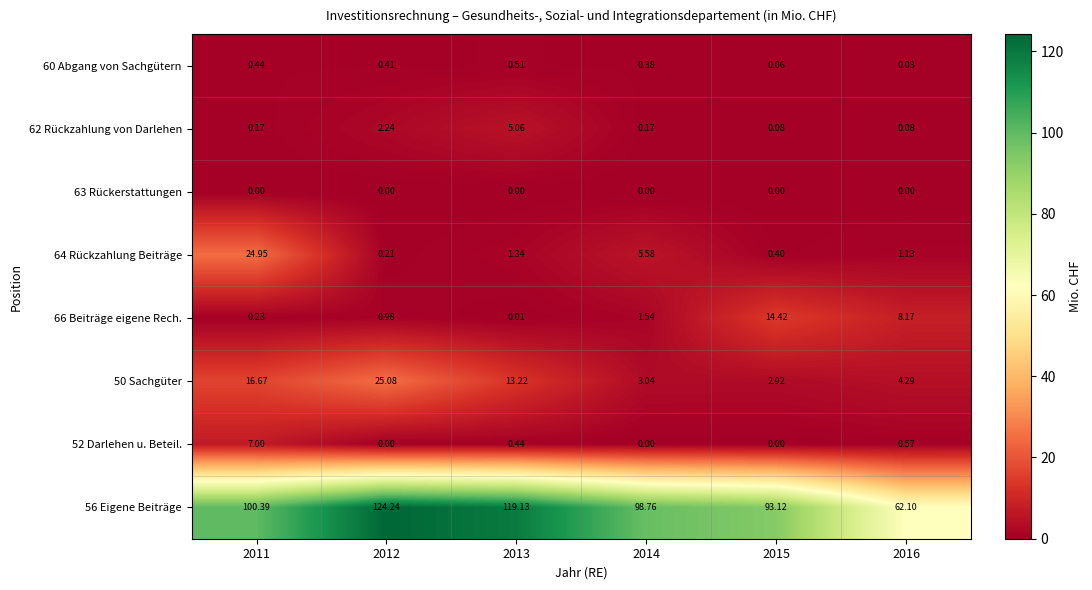

What is the spread (max minus min) of values at 2011?

100.4